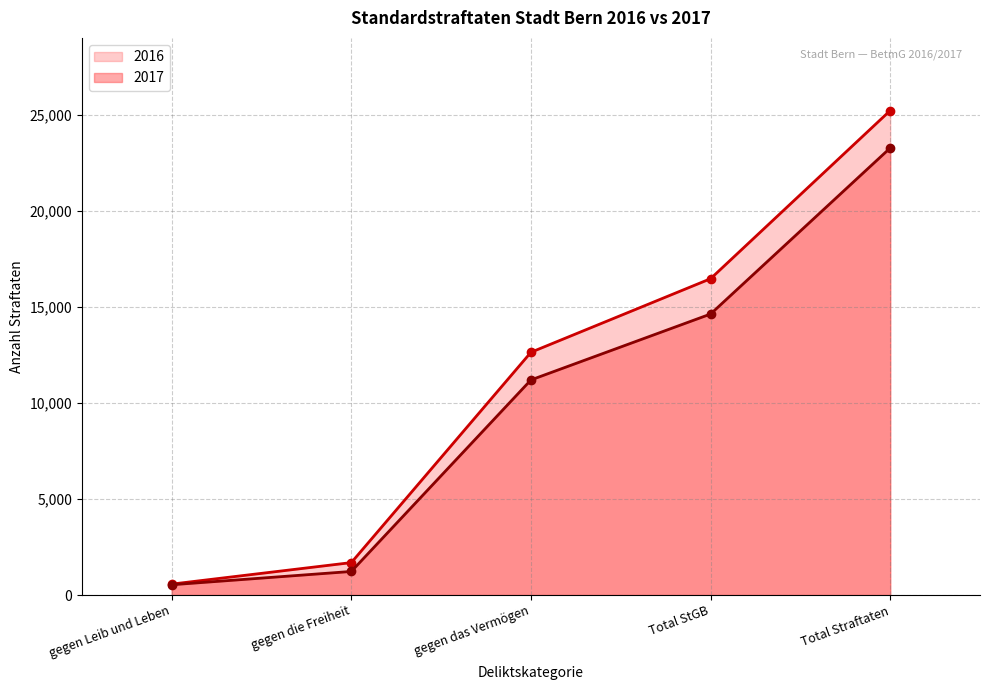

What are all the series names shown in the legend?

2016, 2017